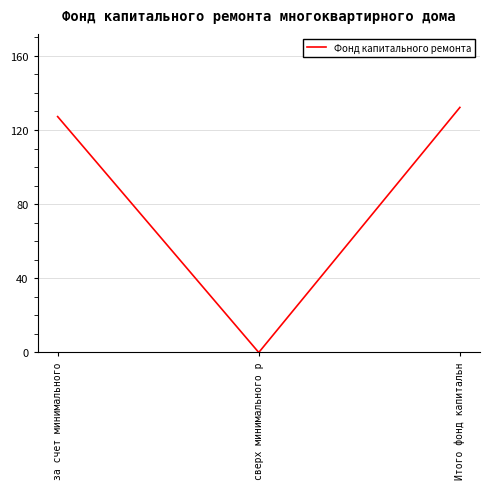

How many values are above zero?

2